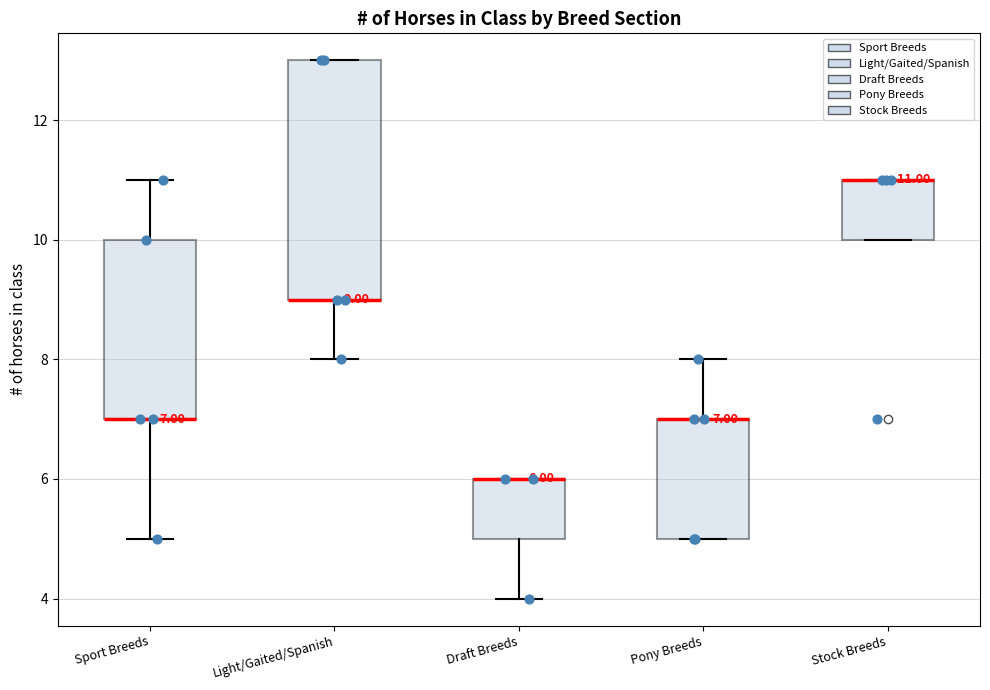

Which box is the tallest, from its lower edge to its upper edge?

Light/Gaited/Spanish